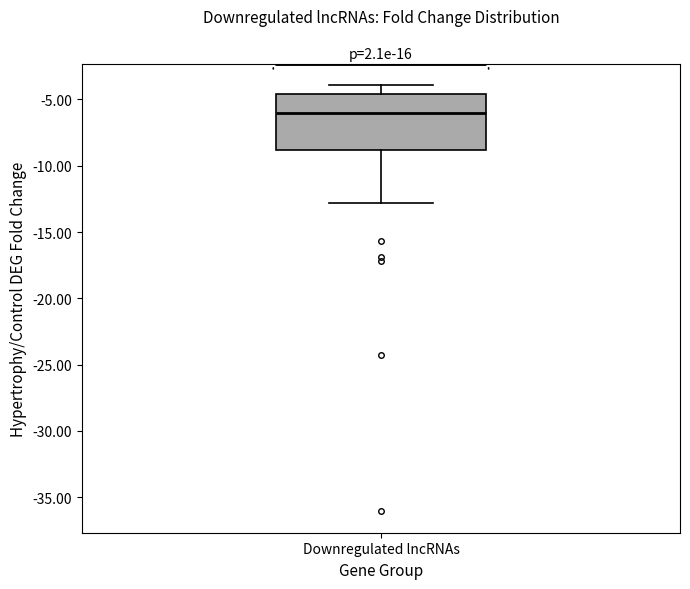

Transcribe this box plot: give where the median line is, the range the box spans, and where the two whiskers end, as read against the y-axis. The values are not printed on the chart, so give them approximately, as read against the axis.

median -6.0, box -9.0 to -4.5, whiskers -13.0 to -4.0